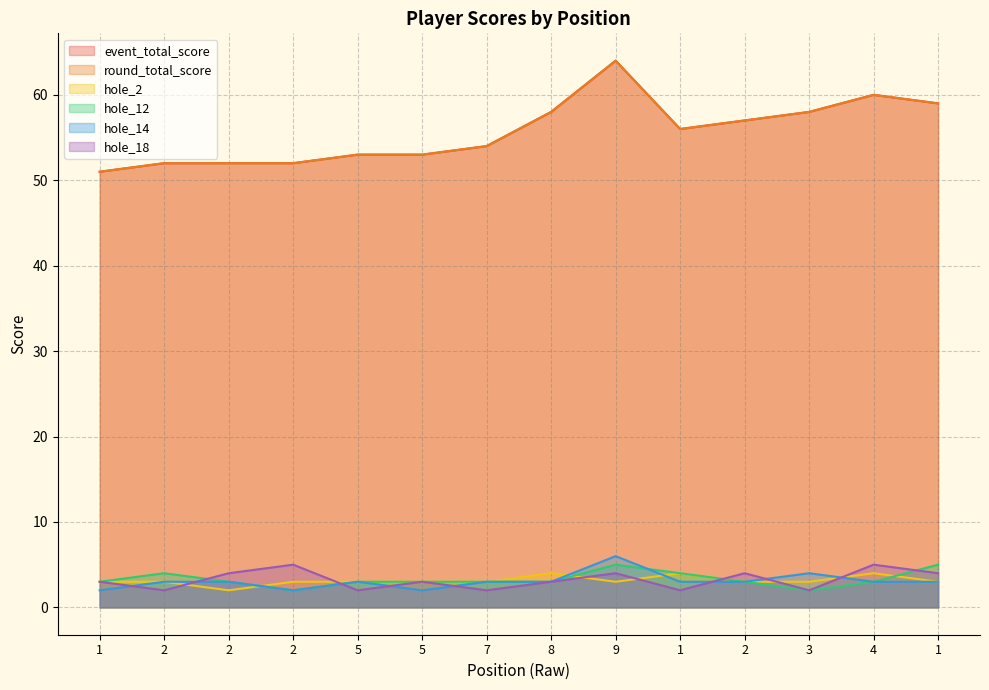

True or false: hole_14 has more than 1 points higher than both neighbors.

True